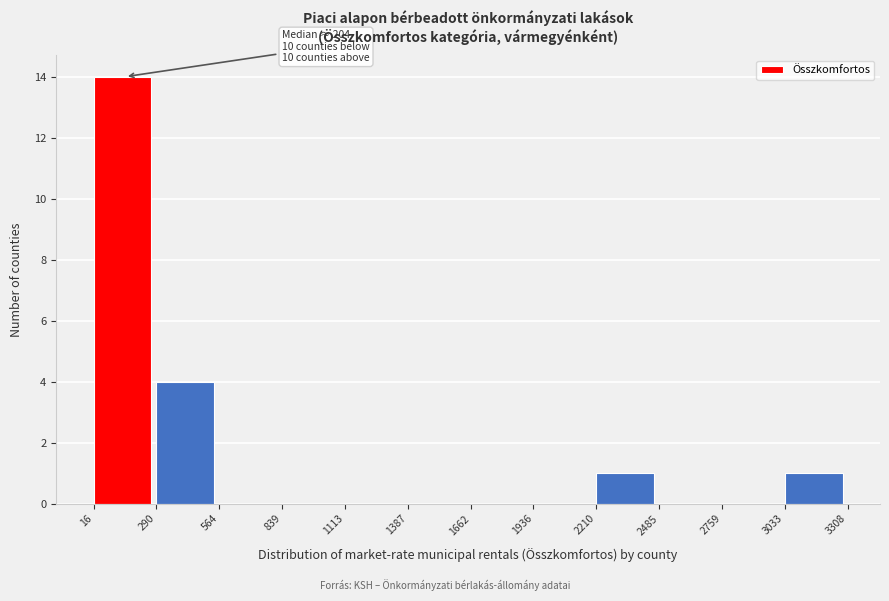

Over which range of the x-axis is the bar tallest?

16 to 290